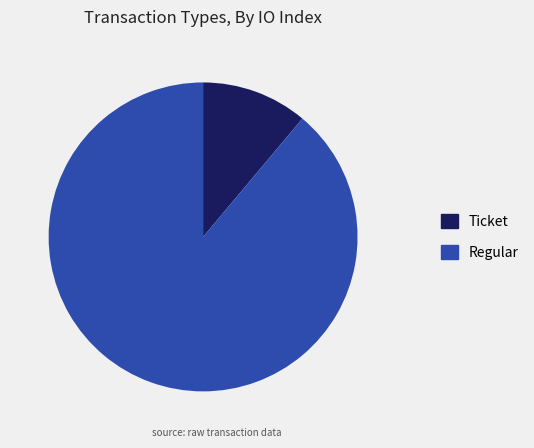

Rank the categories by value from lowest to highest.

Ticket, Regular